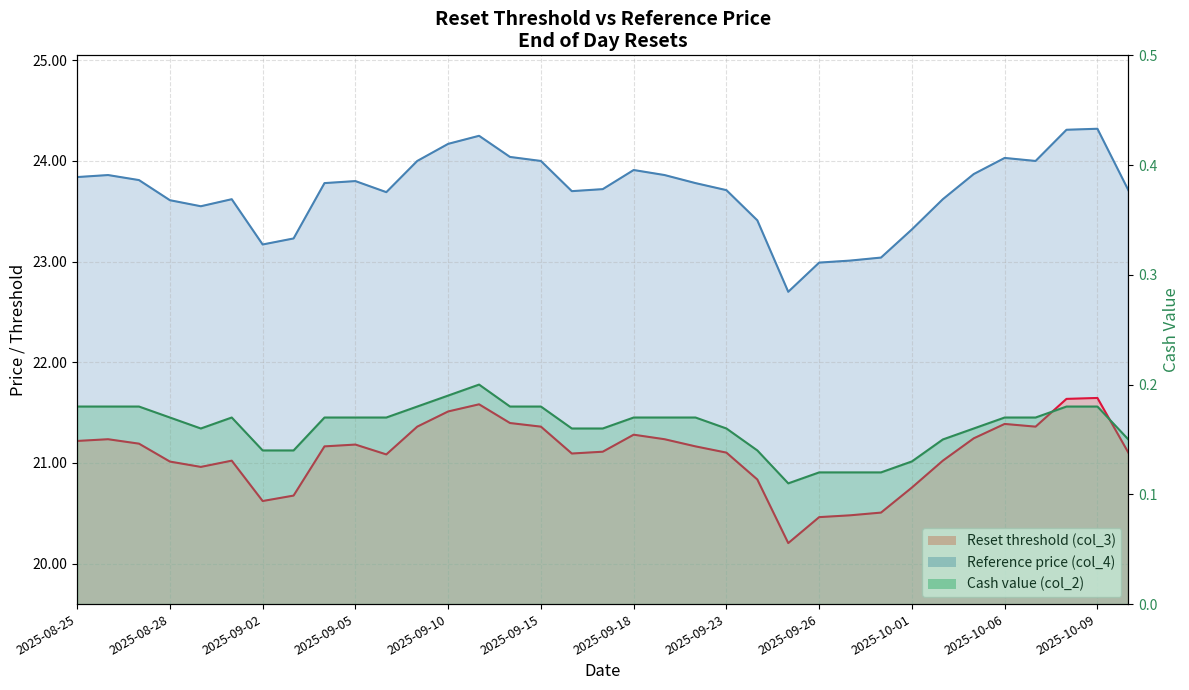

Which series has the largest total across all categories?

Reference price (col_4)